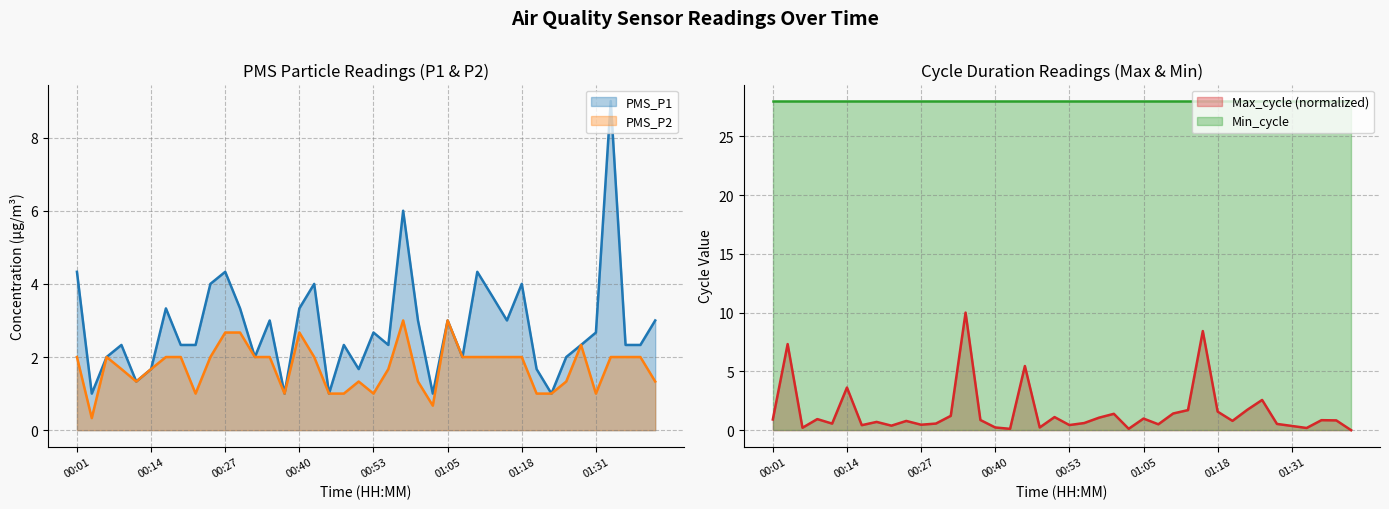

Is it true that PMS_P1 equals 6.8 at 00:24?

False